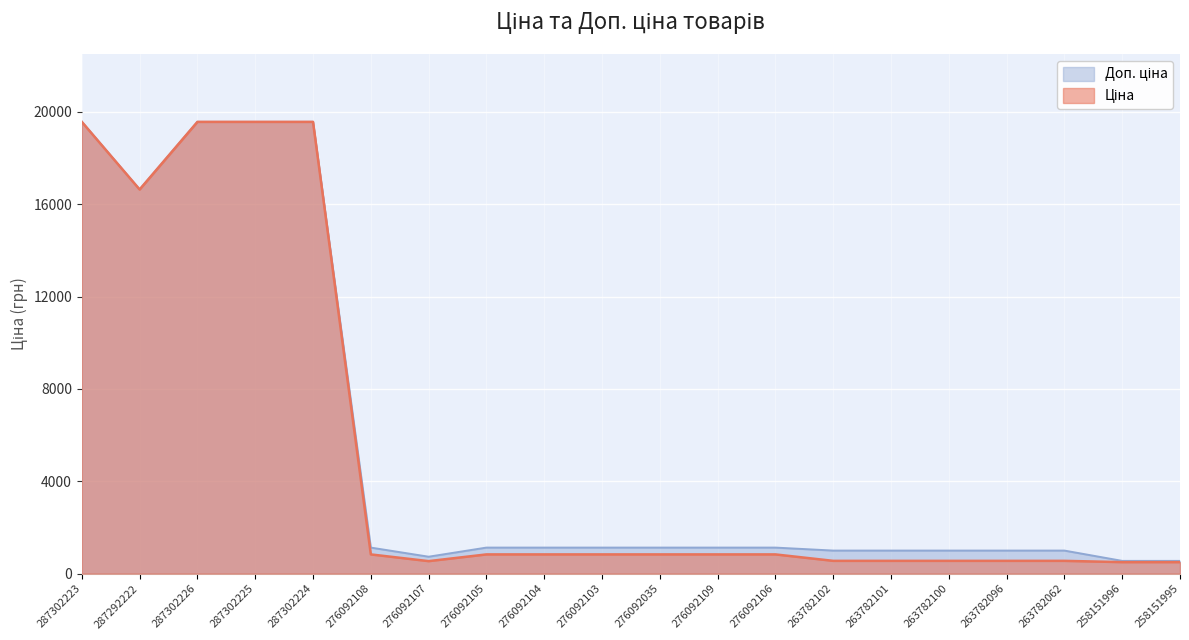

What is the label of the 17th point from the left?

263782096